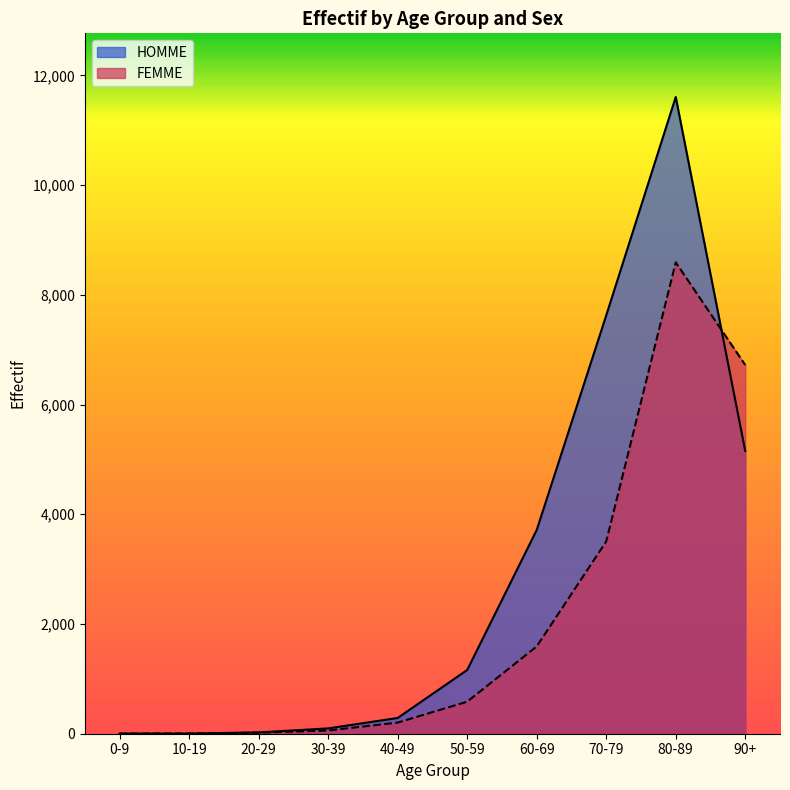

Between 0-9 and 20-29, which series saw the biggest shift?

HOMME